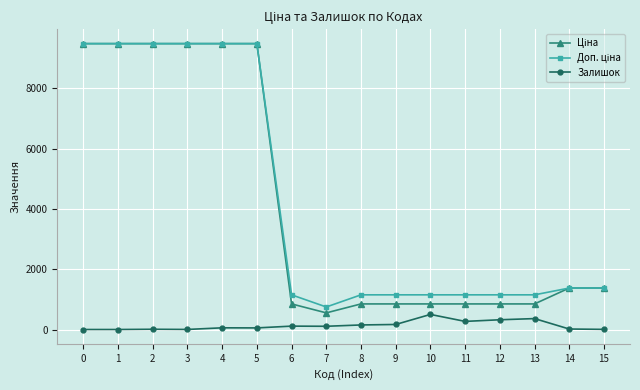

What is the total value across all series at 1?

18960.1